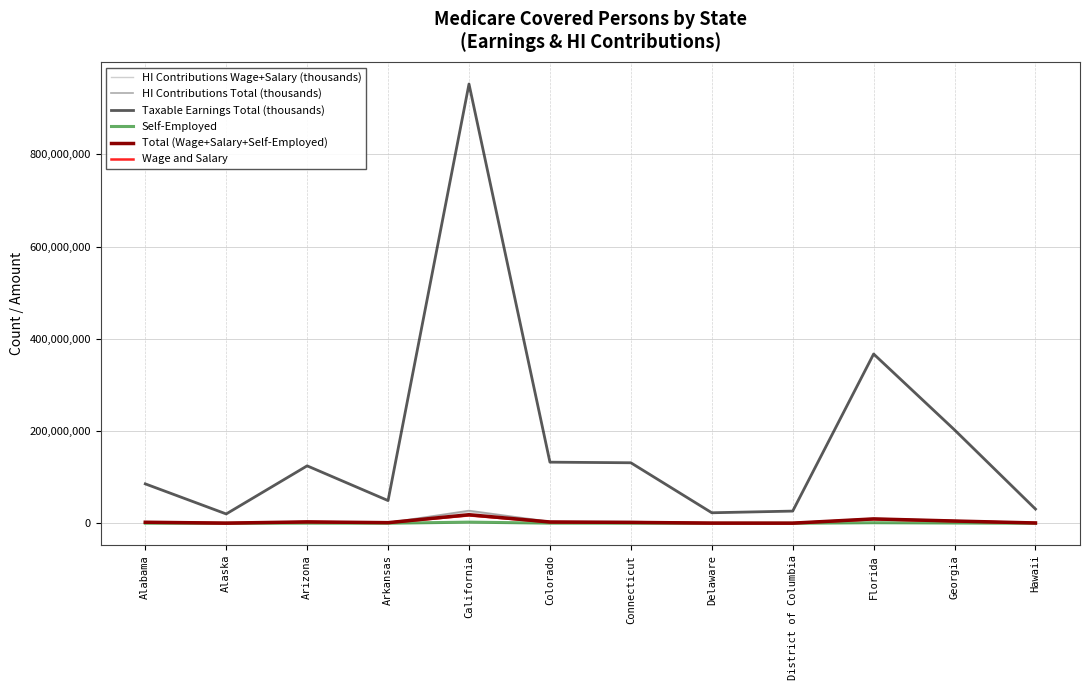

Which series has the largest total across all categories?

Taxable Earnings Total (thousands)